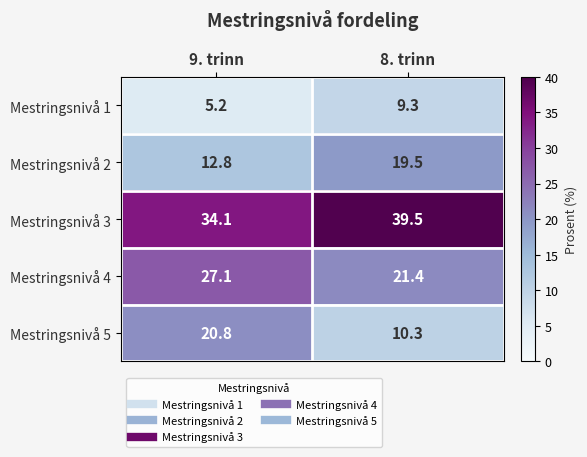

At how many categories does at least one series exceed 5?

2